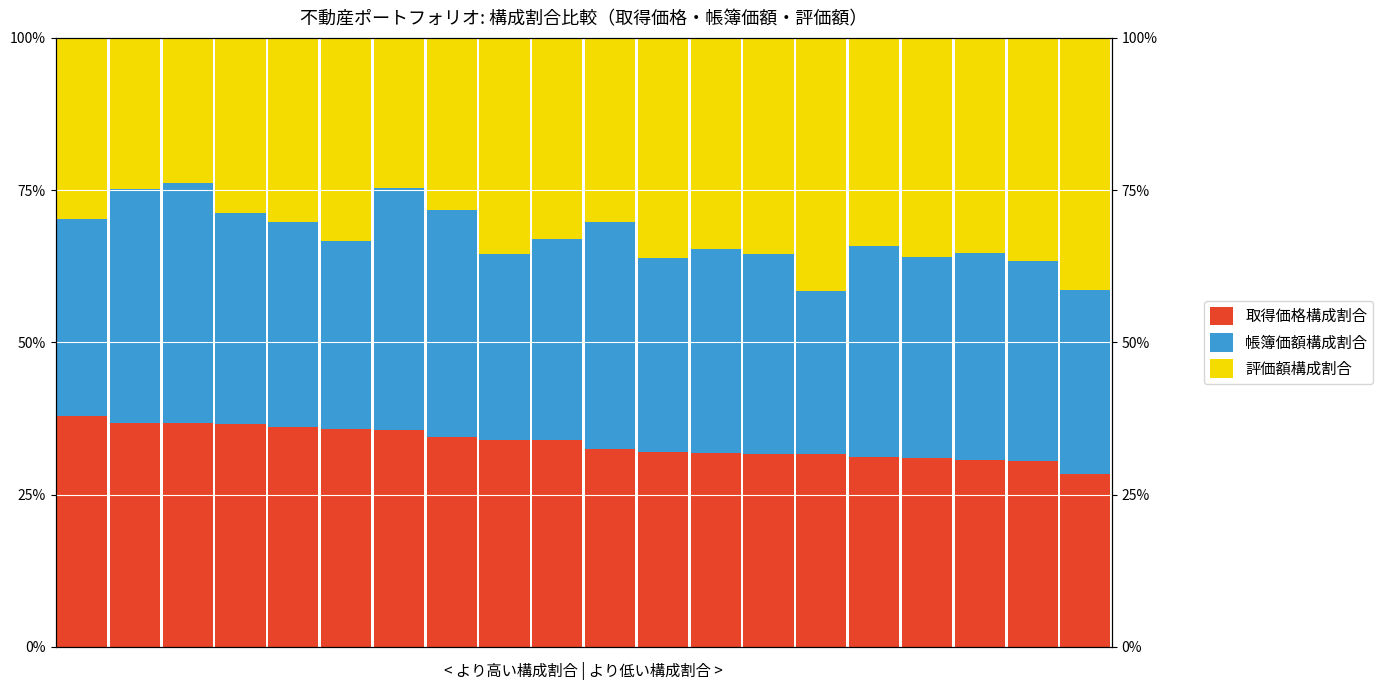

What is the difference between the maximum and second lowest values in the 評価額構成割合 series?

0.2